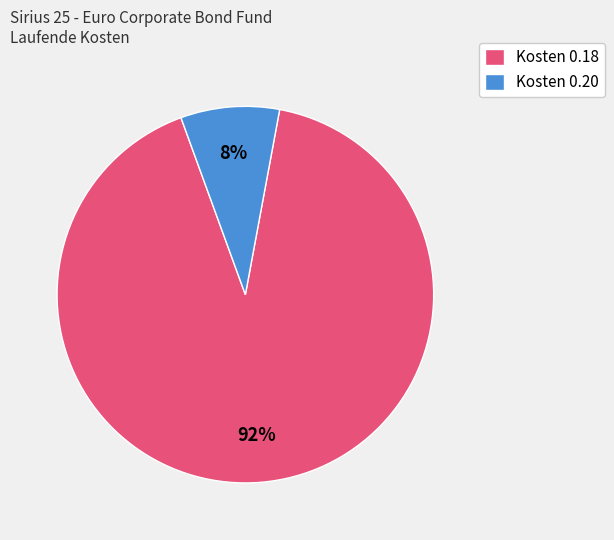

To the nearest percent, what is the average slice percentage?

50%